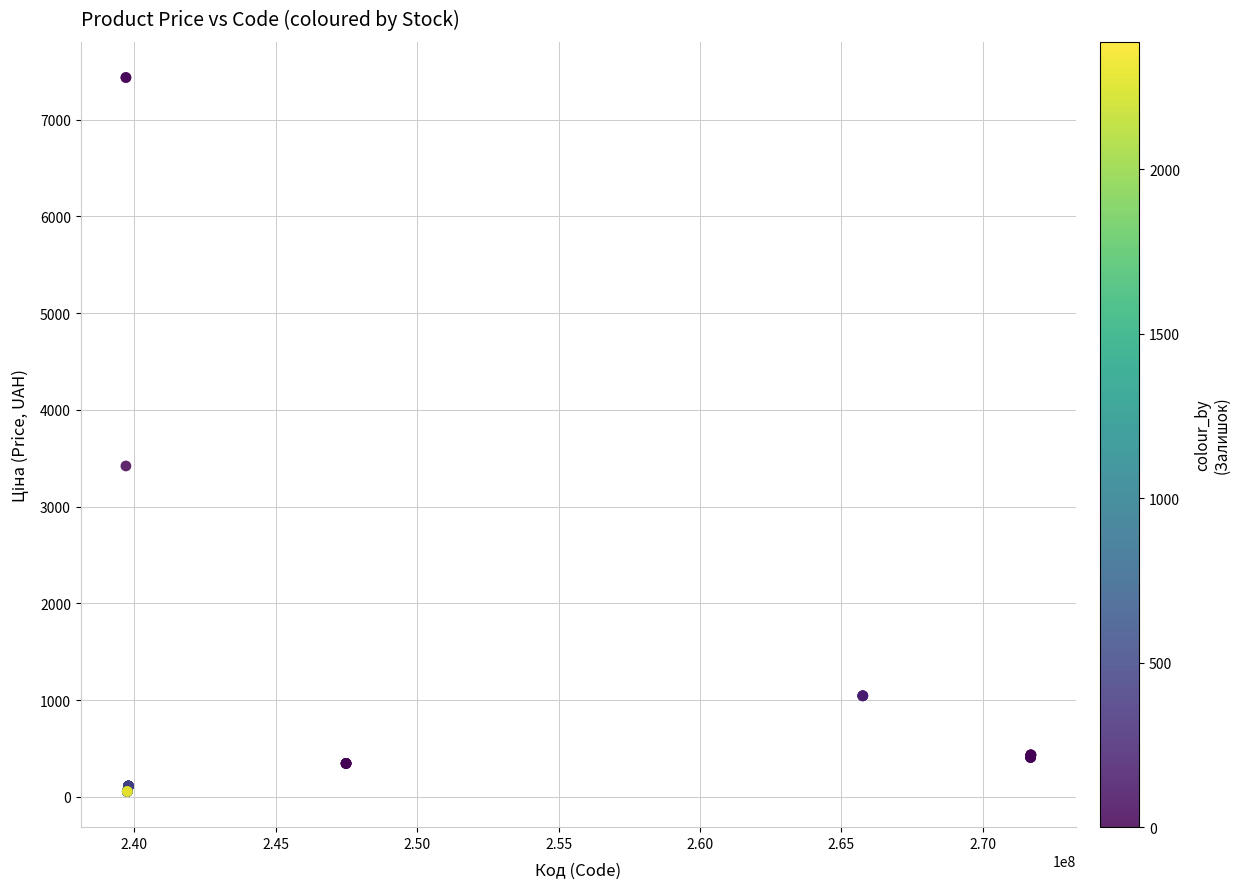

What Y value in the scatter plot is closest to 3746?

3420.6